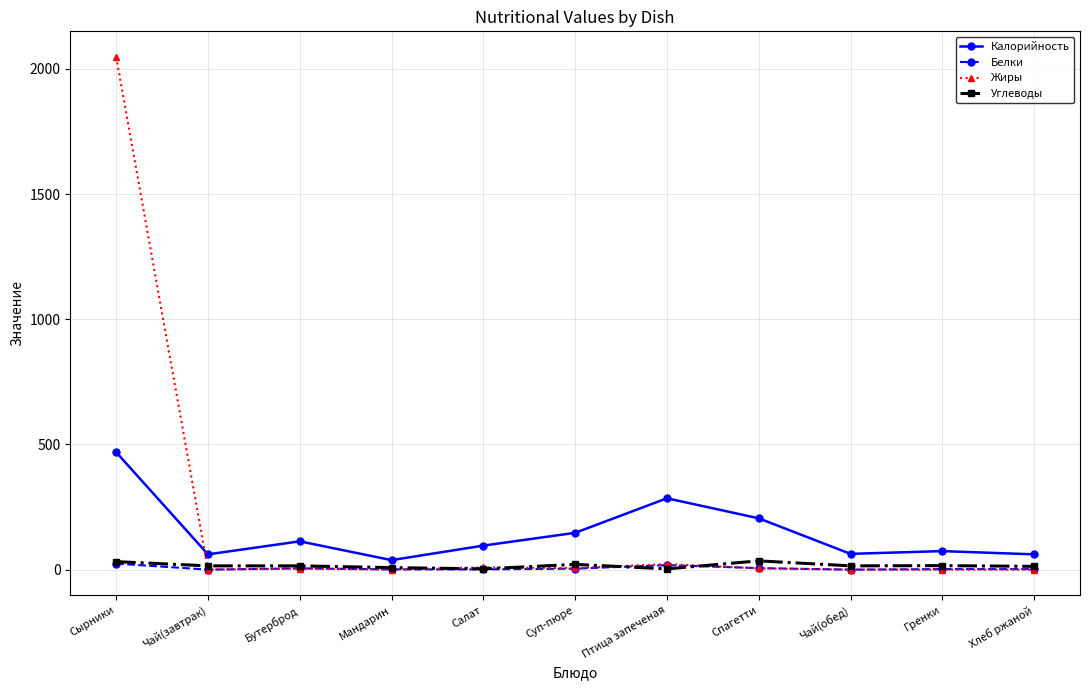

True or false: Углеводы and Калорийность cross at least once.

False